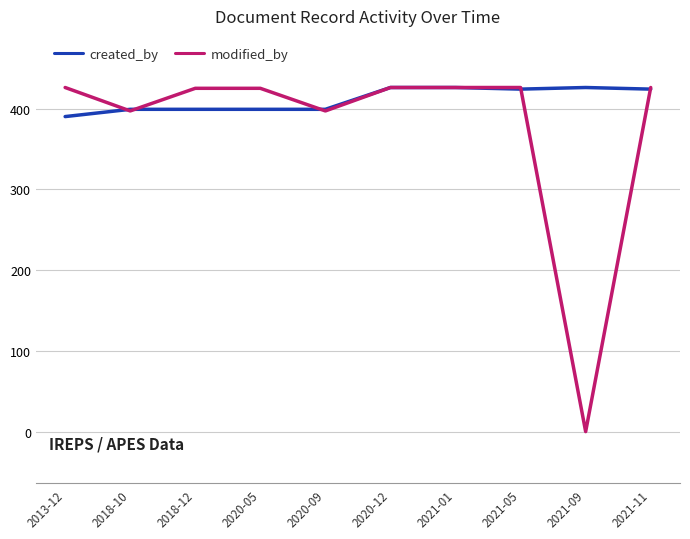

Which series has the widest spread of values?

modified_by